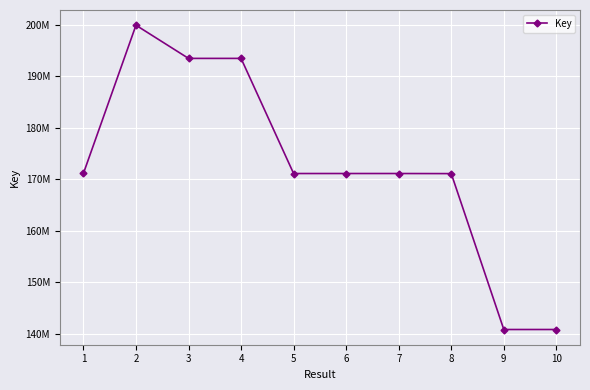

Does the chart have visible grid lines?

Yes